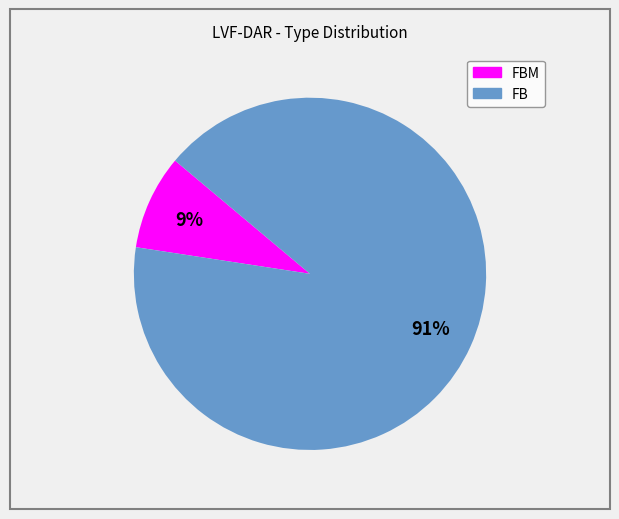

Is there any slice that represents more than half of the pie?

Yes